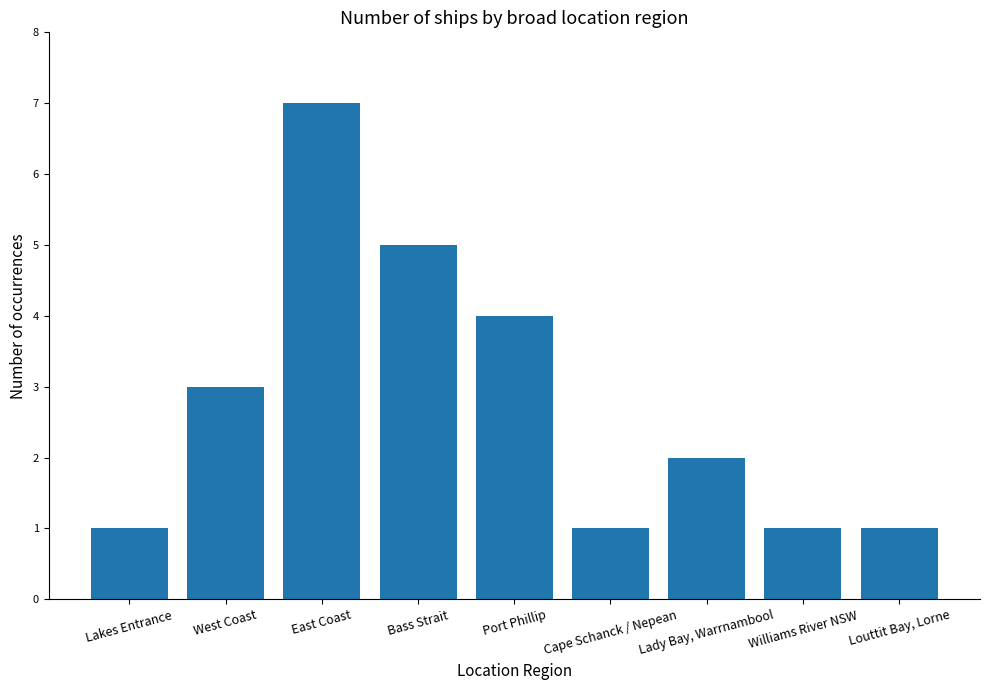

Reading left to right, list all the values displayed in this chart.

1	3	7	5	4	1	2	1	1